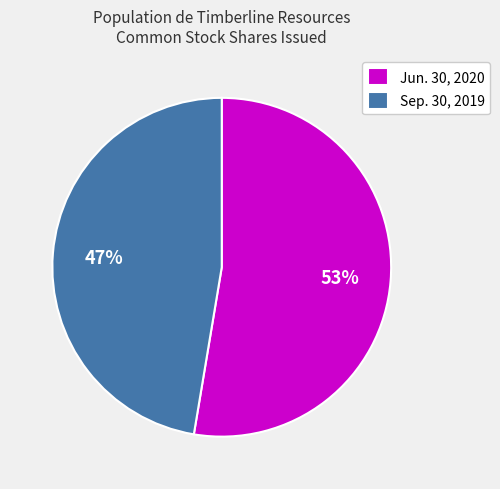

Is it true that Sep. 30, 2019 is 33% of the pie?

False